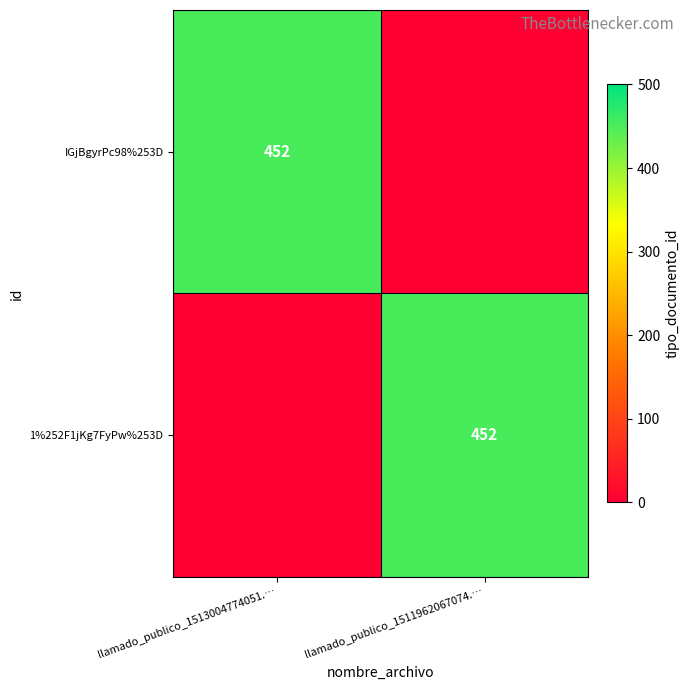

The 1%252F1jKg7FyPw%253D series shows 664 at llamado_publico_1511962067074.…. True or false?

False